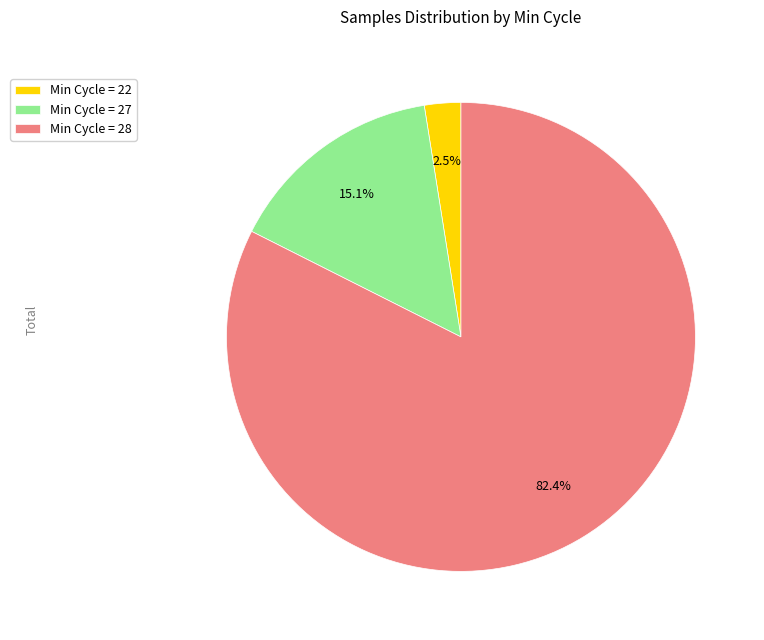

Approximately how many times larger is the value at Min Cycle = 28 compared to Min Cycle = 27?

5.5